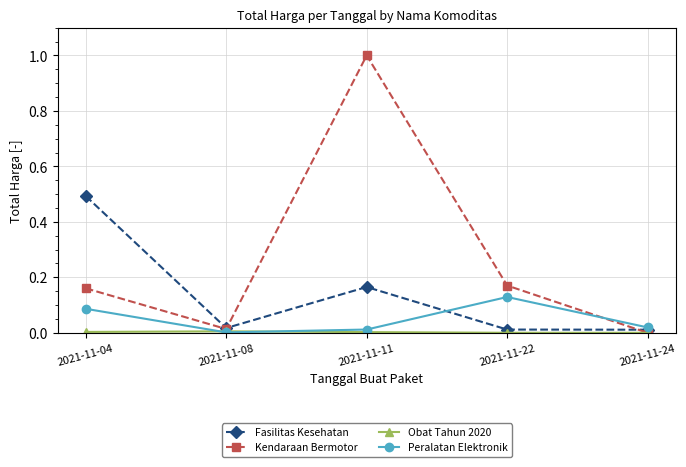

Does the chart display data point markers on the line(s)?

Yes